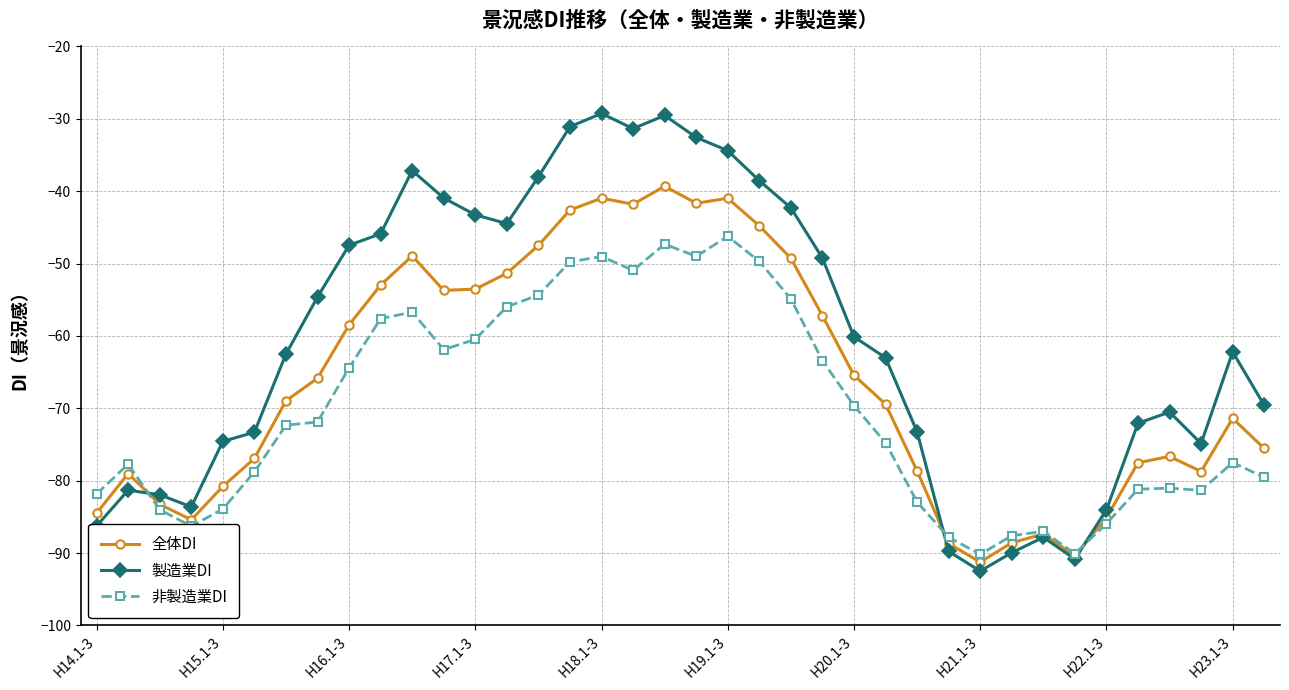

How many series are shown in this chart?

3